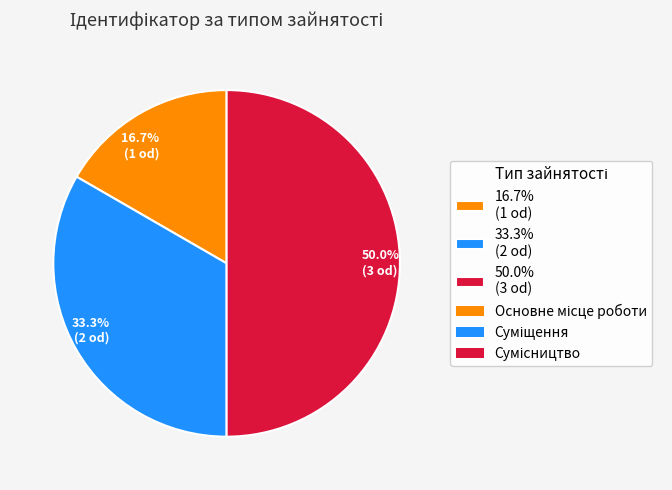

Between 33.3% (2 od) and 16.7% (1 od), which is larger?

33.3% (2 od)